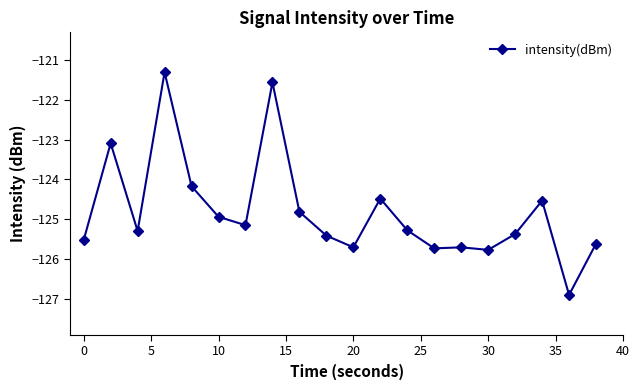

What is the smallest value displayed?

-126.9